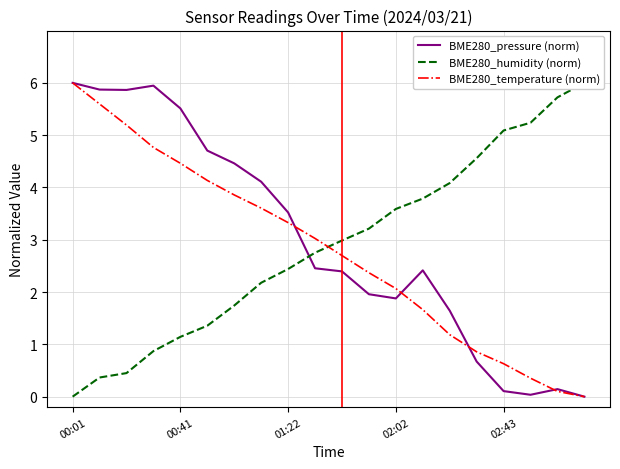

What are all the series names shown in the legend?

BME280_pressure (norm), BME280_humidity (norm), BME280_temperature (norm)